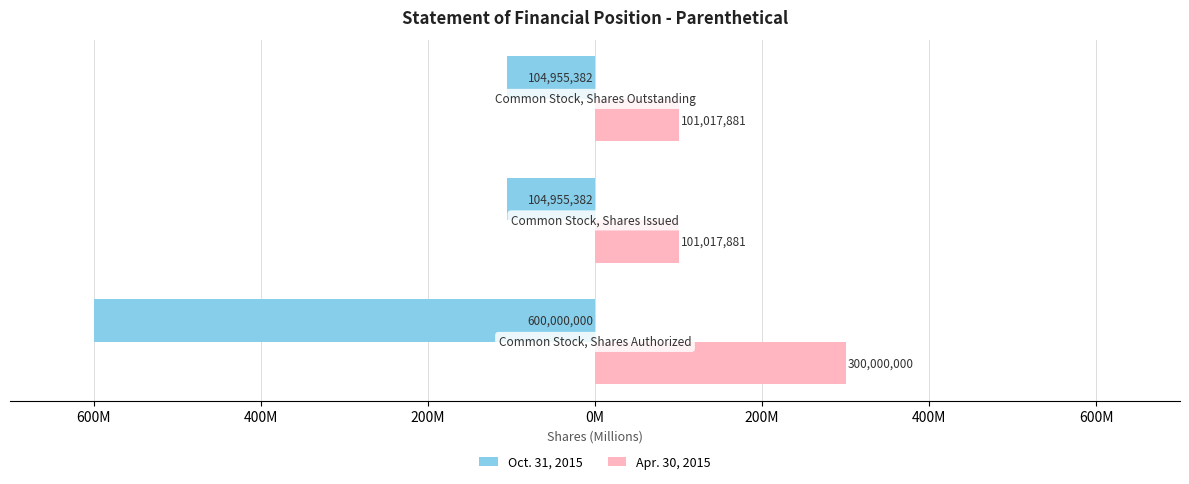

What are all the series names shown in the legend?

Oct. 31, 2015, Apr. 30, 2015